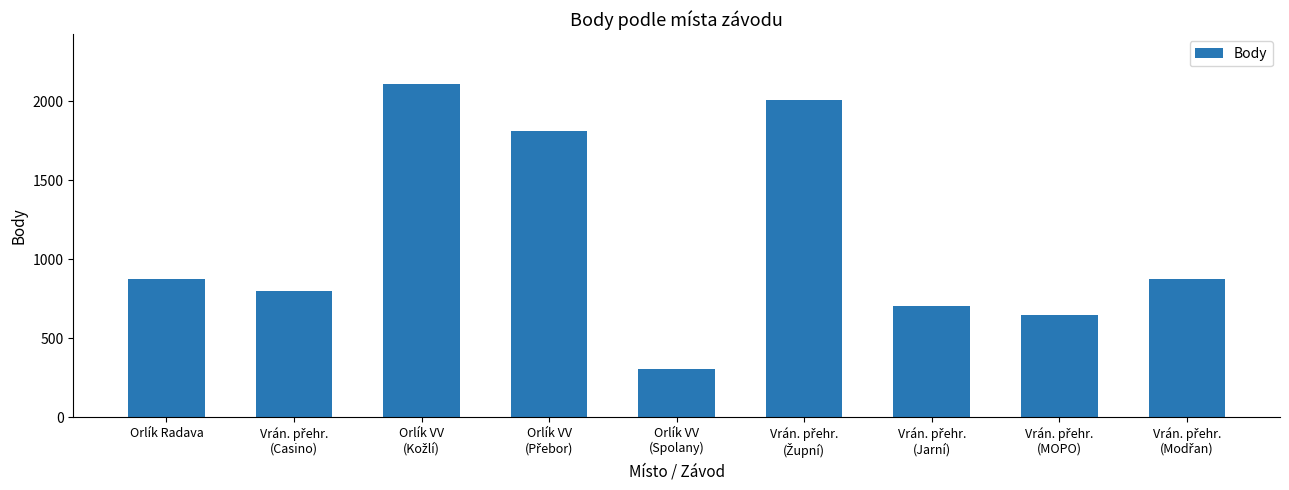

What is the value of the 8th bar from the left?

645